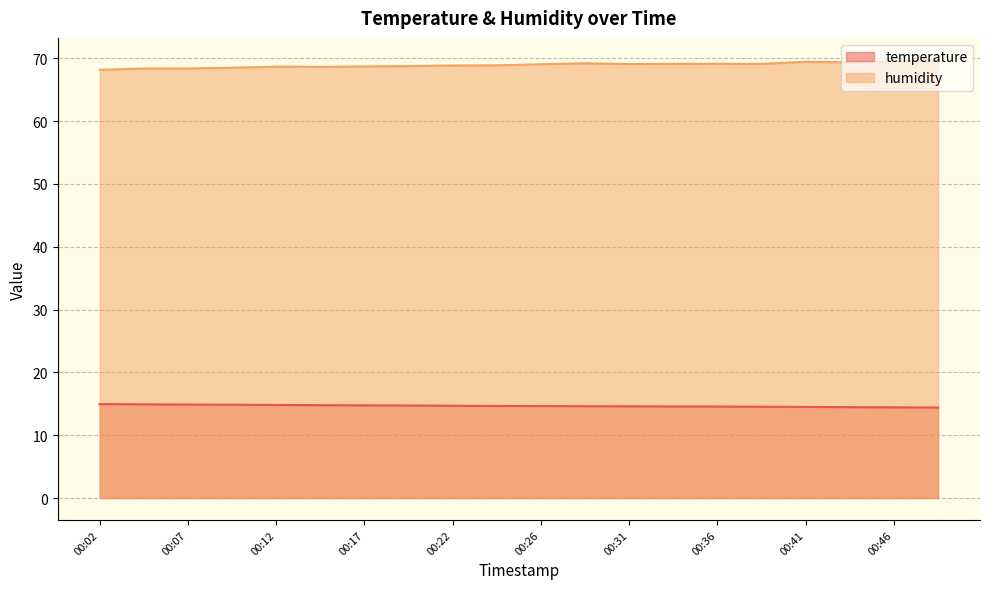

List the series in order of their overall mean, highest first.

humidity, temperature